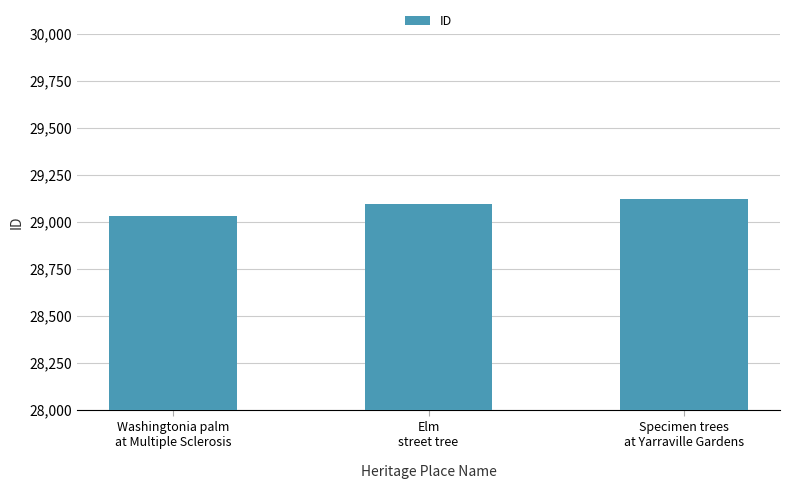

Are the bars grouped side by side (vs. stacked)?

No